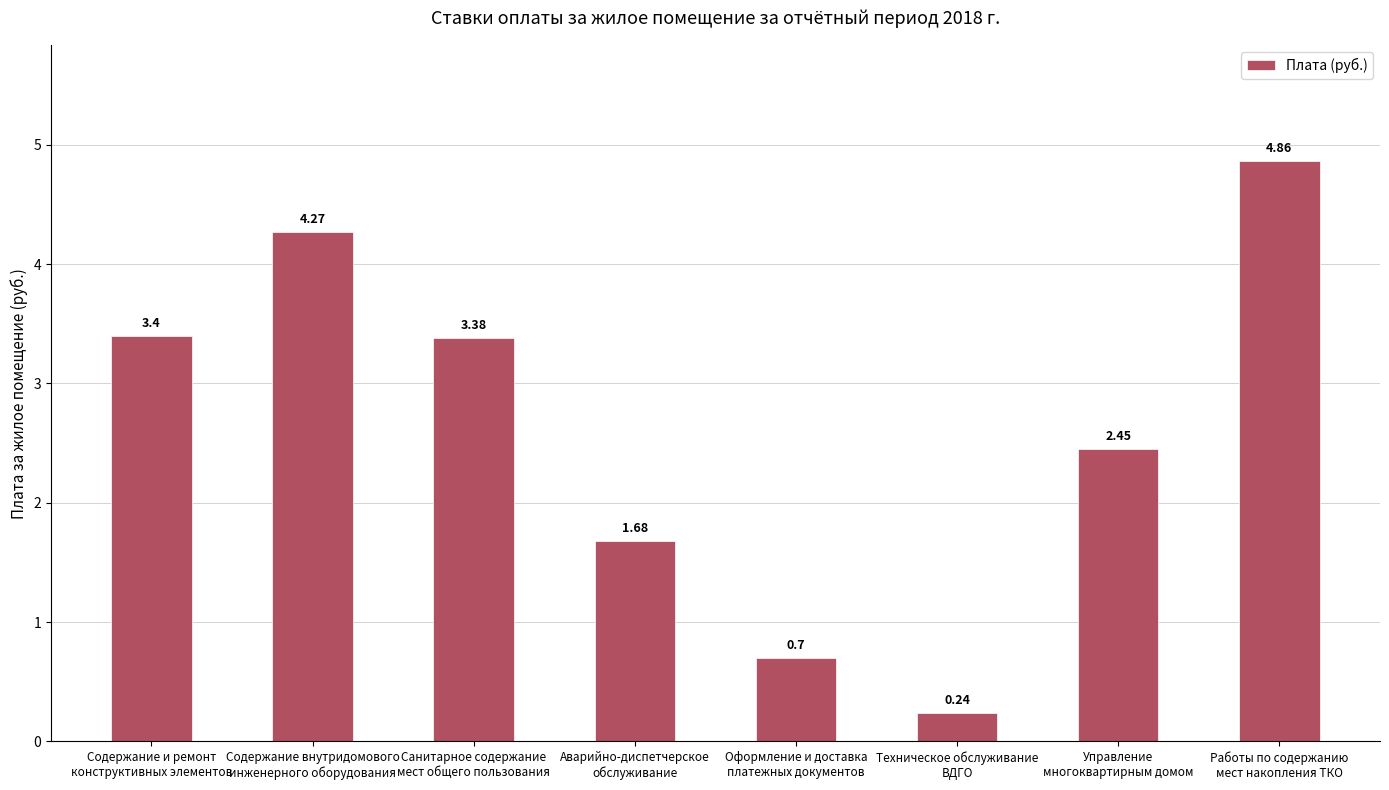

Rank the categories by value from highest to lowest.

Работы по содержанию
мест накопления ТКО, Содержание внутридомового
инженерного оборудования, Содержание и ремонт
конструктивных элементов, Санитарное содержание
мест общего пользования, Управление
многоквартирным домом, Аварийно-диспетчерское
обслуживание, Оформление и доставка
платежных документов, Техническое обслуживание
ВДГО